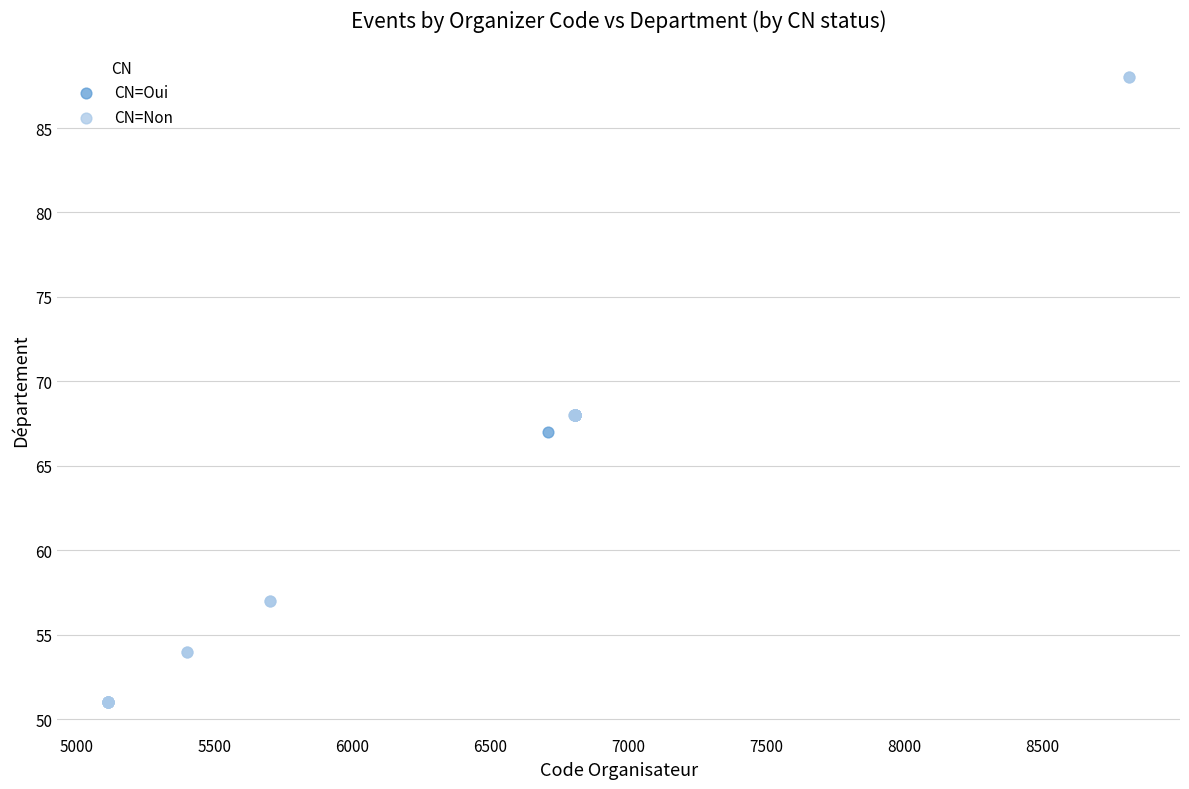

What are all the series names shown in the legend?

CN=Oui, CN=Non